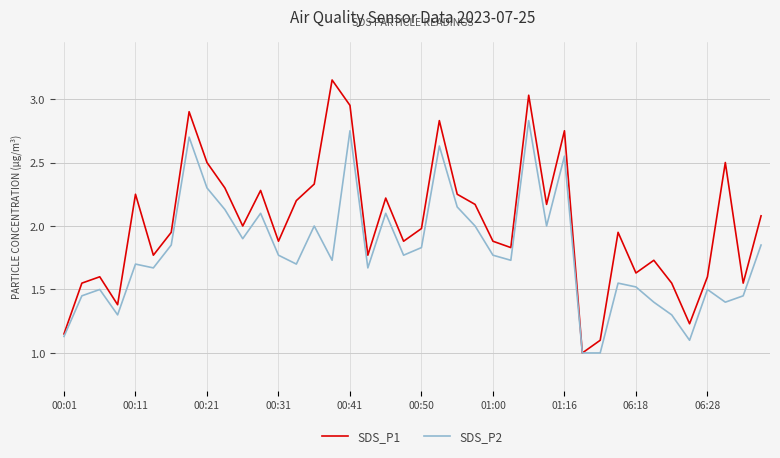

How many lines are shown in the chart?

2